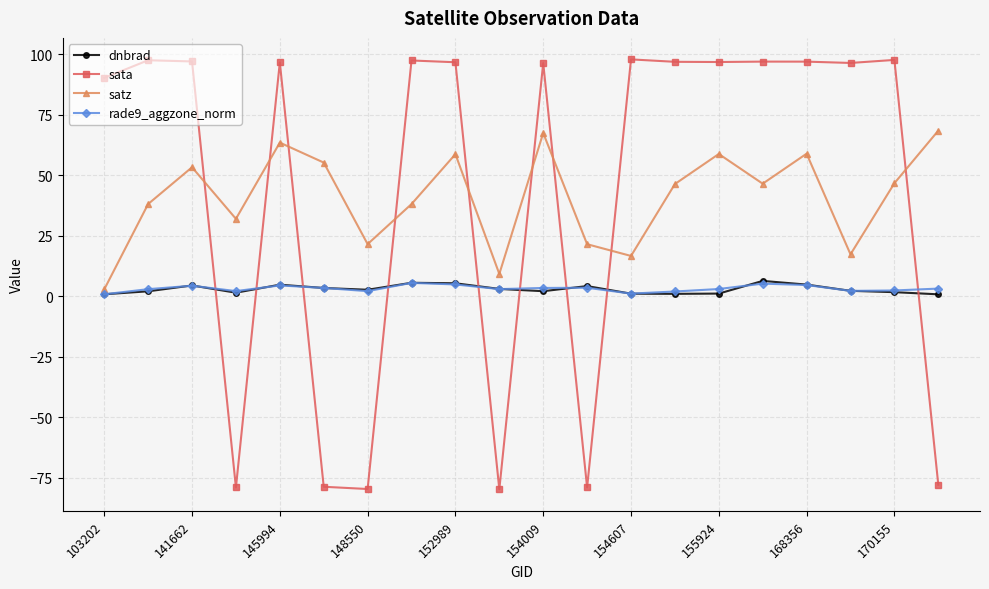

True or false: sata and dnbrad cross at least once.

True